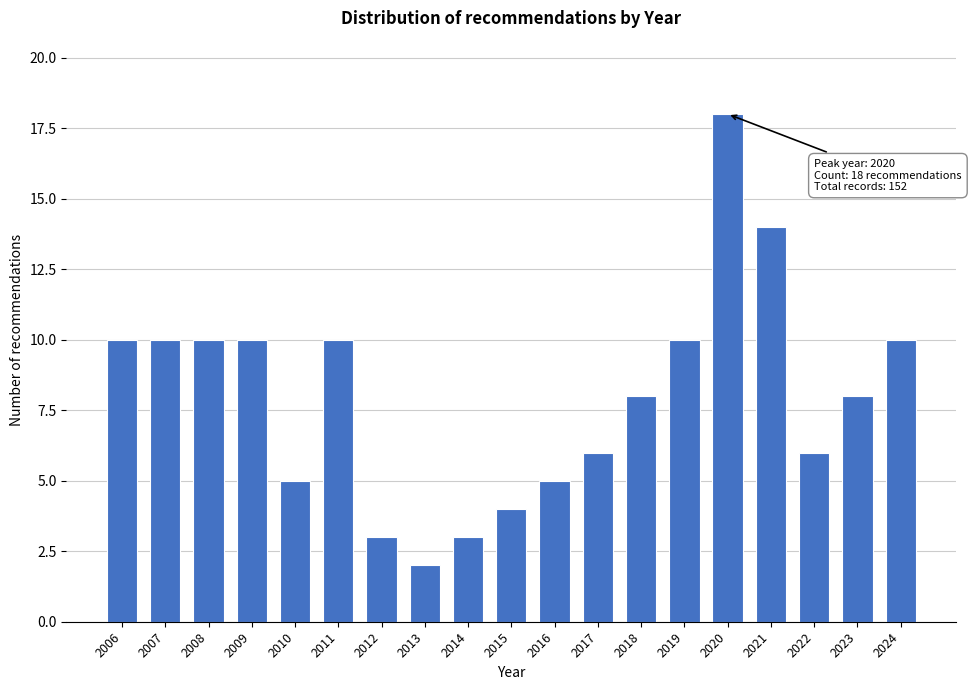

Reading right to left, extract all data points from this chart.

2024=10	2023=8	2022=6	2021=14	2020=18	2019=10	2018=8	2017=6	2016=5	2015=4	2014=3	2013=2	2012=3	2011=10	2010=5	2009=10	2008=10	2007=10	2006=10